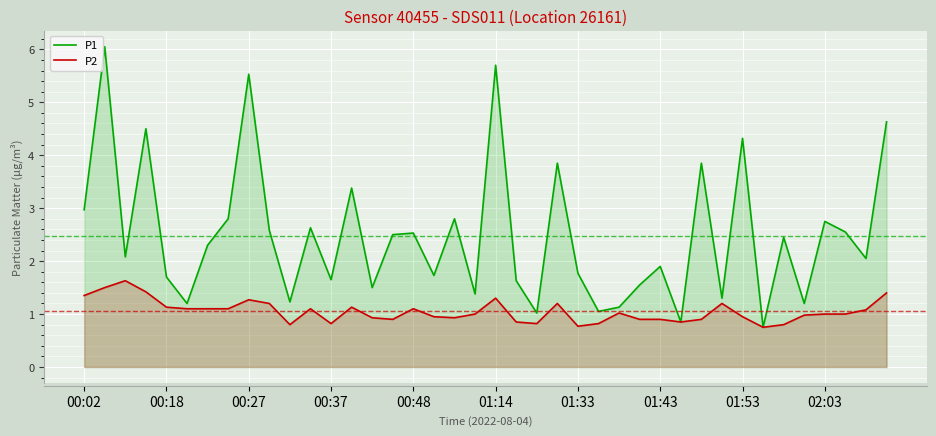

Rank the series by their maximum value, from lowest to highest.

P2, P1